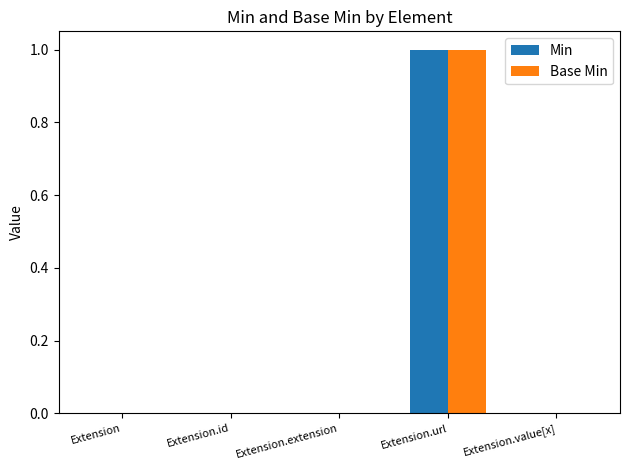

Which category has the highest value in the Min series?

Extension.url